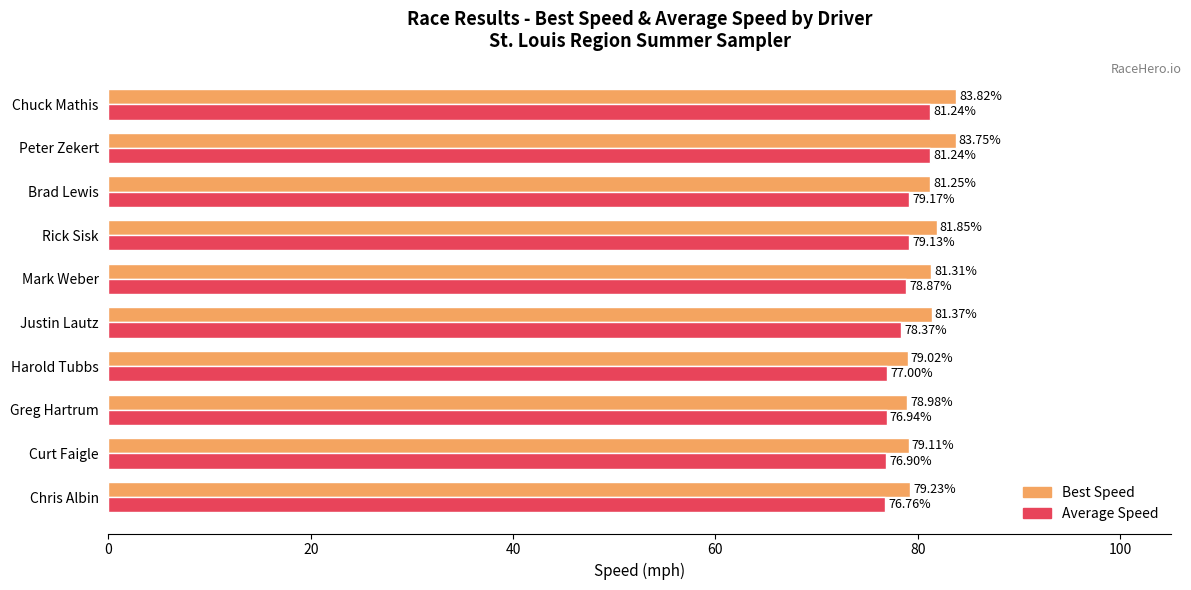

List the series in order of their peak value, lowest first.

Average Speed, Best Speed